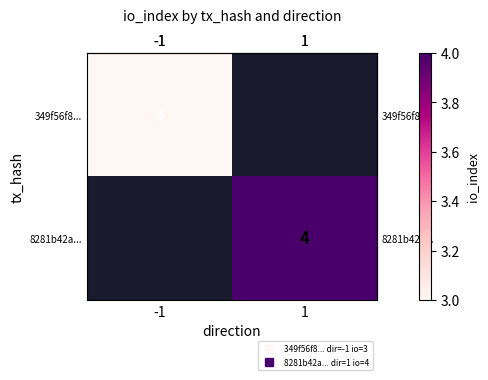

The row_1 series shows 2.2 at 1. True or false?

False